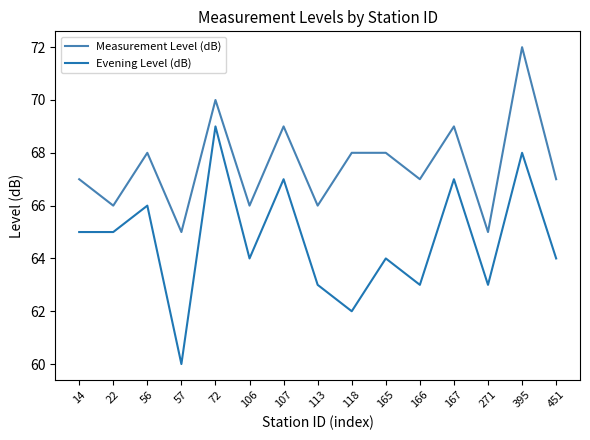

Reading left to right, what are all the values shown in this chart?

Measurement Level (dB): 67	66	68	65	70	66	69	66	68	68	67	69	65	72	67
Evening Level (dB): 65	65	66	60	69	64	67	63	62	64	63	67	63	68	64